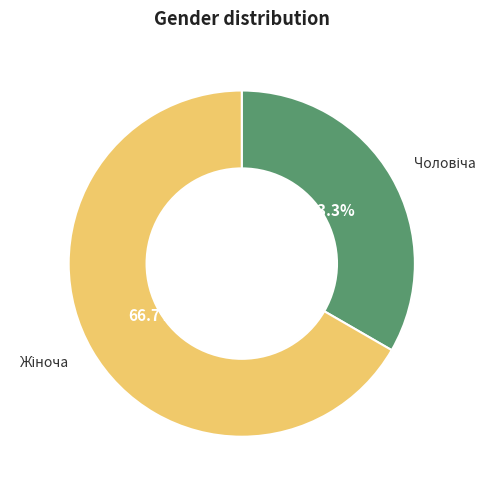

Is there any slice that represents more than half of the pie?

Yes